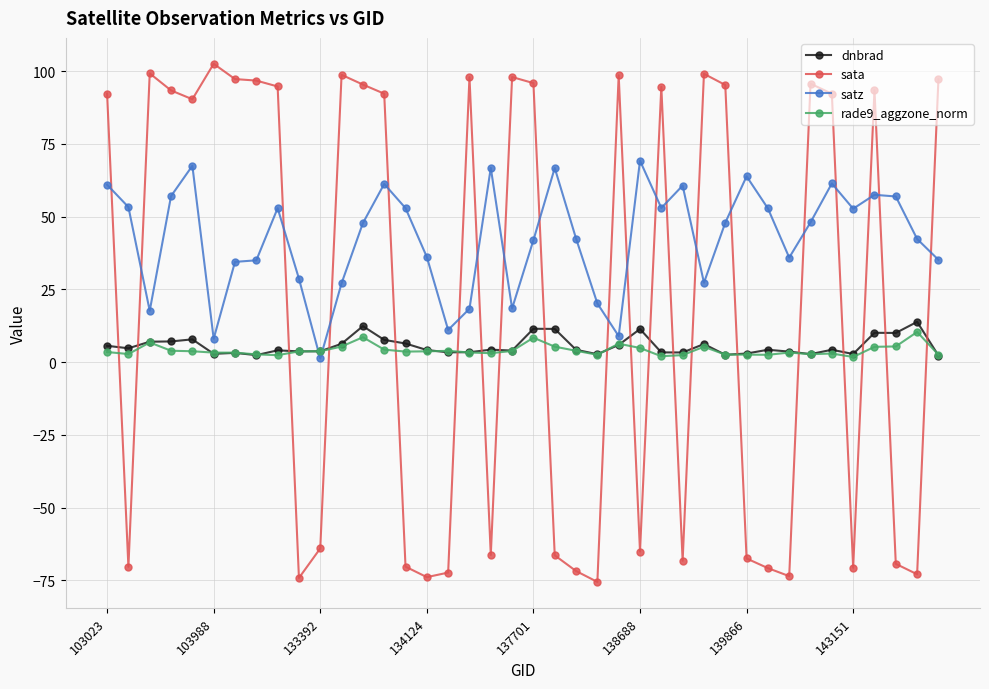

After their last crossing, which series has the higher values: sata or satz?

sata